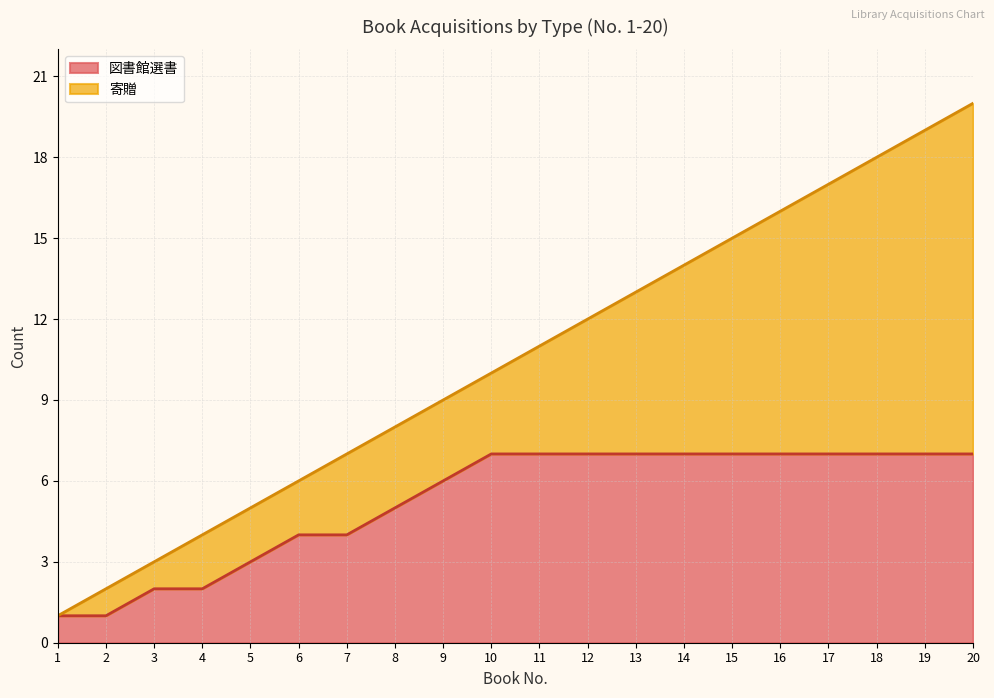

Where is the data nearest to the value 4?

6